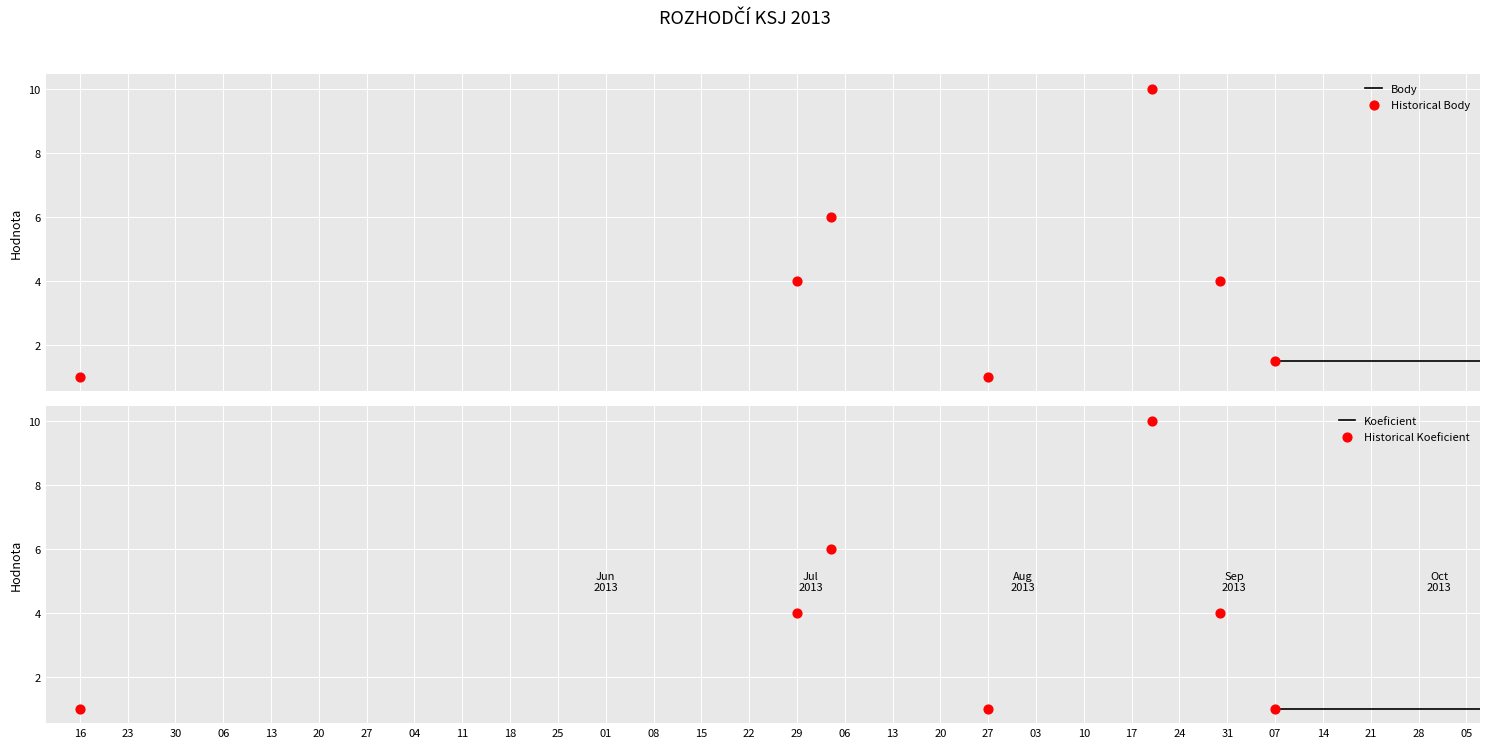

At how many categories does at least one series exceed 8?

1